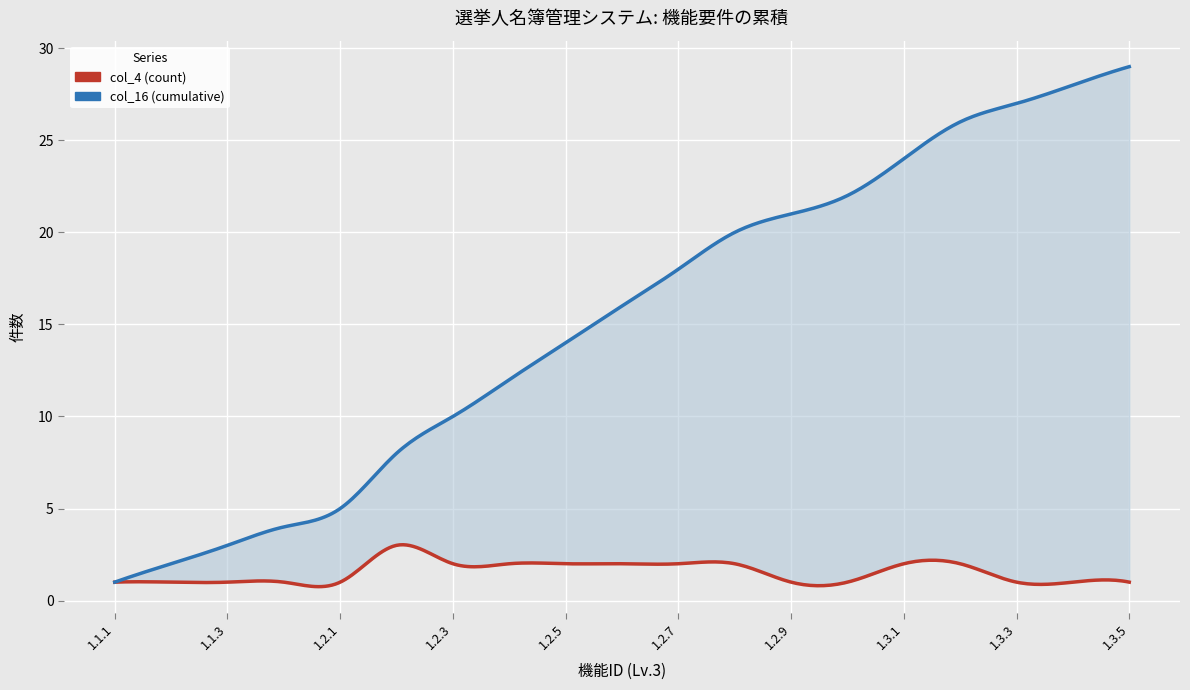

At which category is the sum across all series the highest?

1.3.5